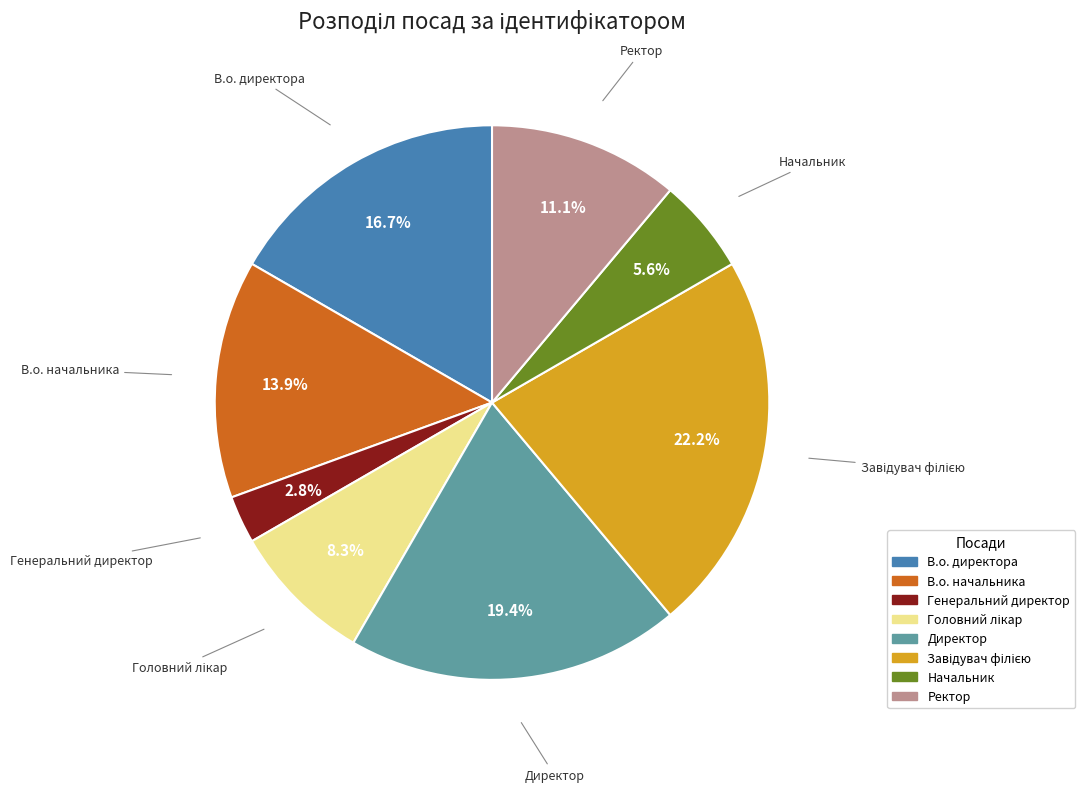

Count the number of slices in the pie.

8